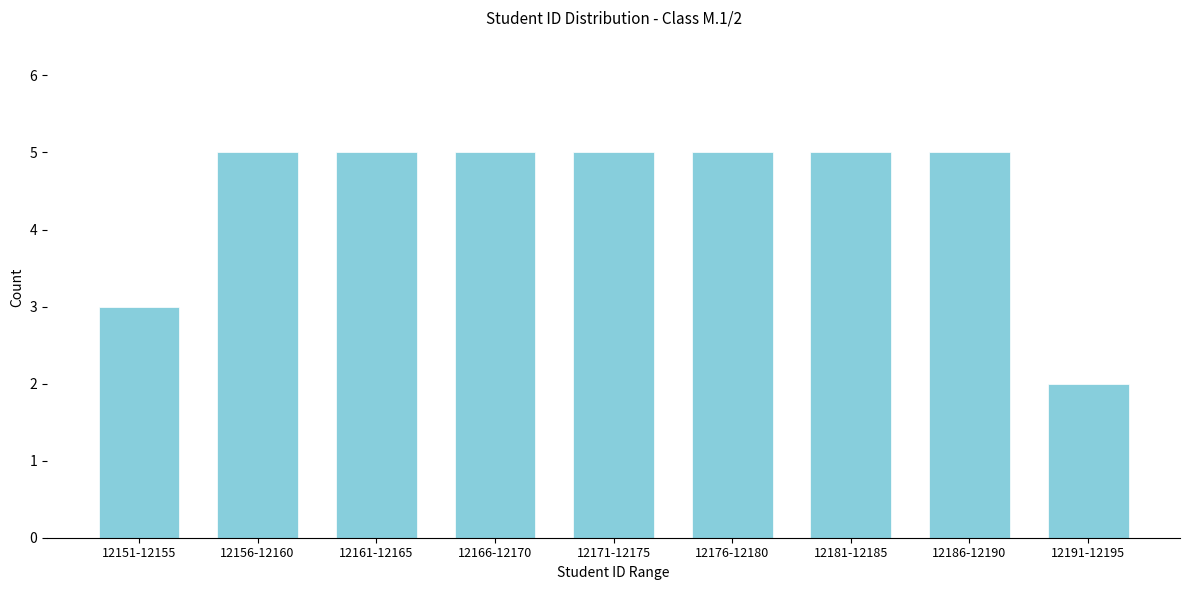

Reading left to right, extract all data points from this chart.

12151-12155=3	12156-12160=5	12161-12165=5	12166-12170=5	12171-12175=5	12176-12180=5	12181-12185=5	12186-12190=5	12191-12195=2